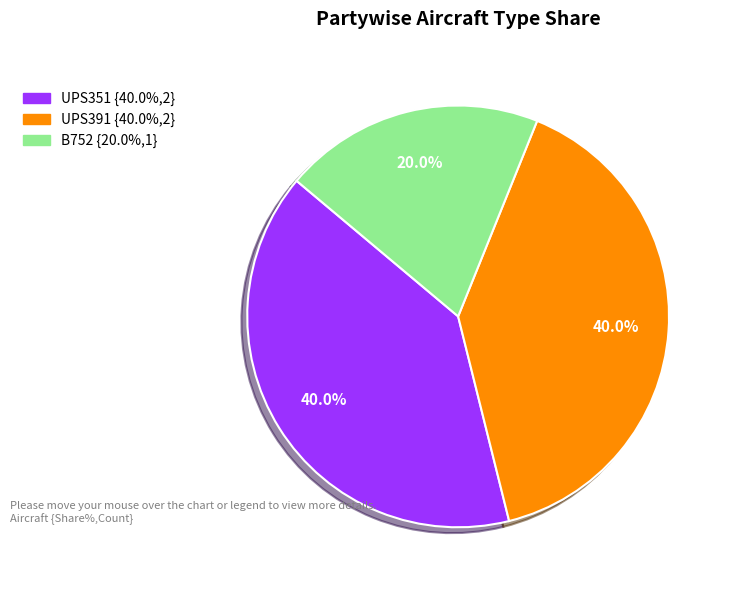

Approximately how many times larger is the value at UPS351 compared to UPS391?

1.0